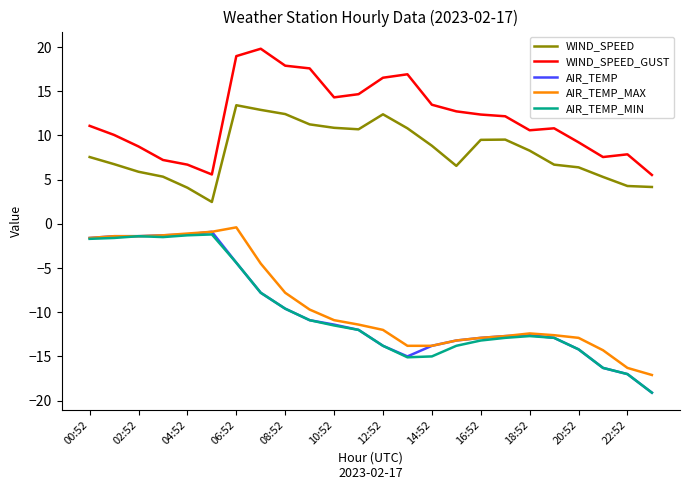

What is the greatest value displayed?

19.8